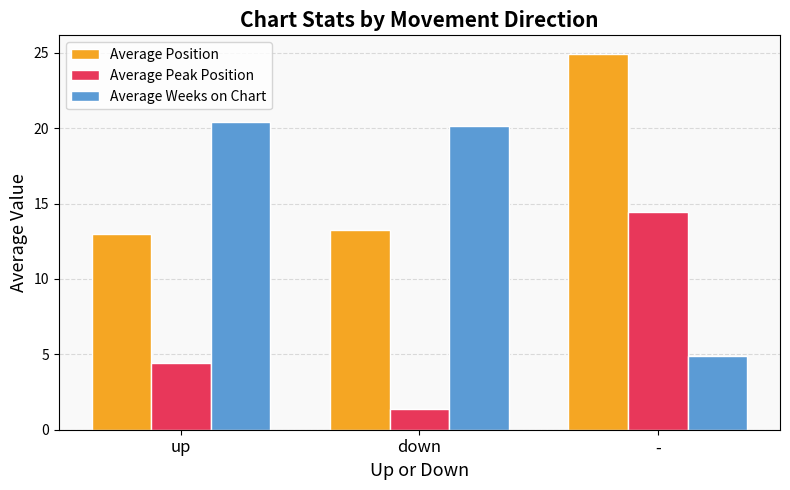

At which label is Average Position closest to 18?

down